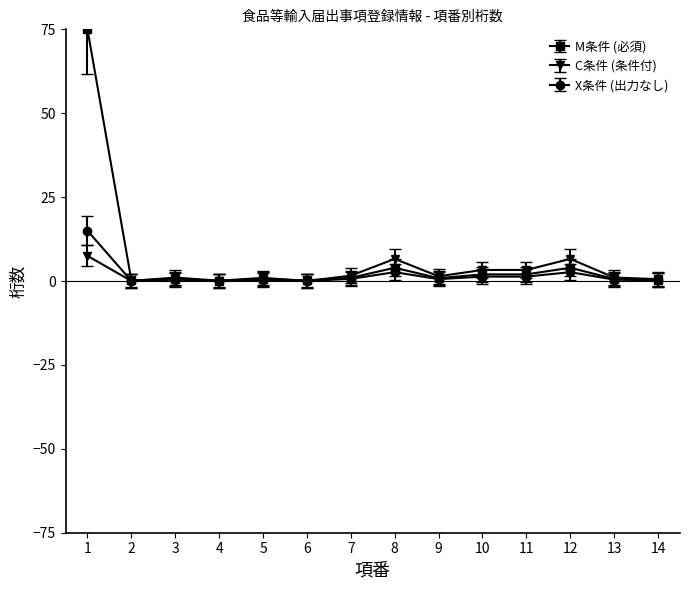

Which series has the largest range (max minus min)?

M条件 (必須)